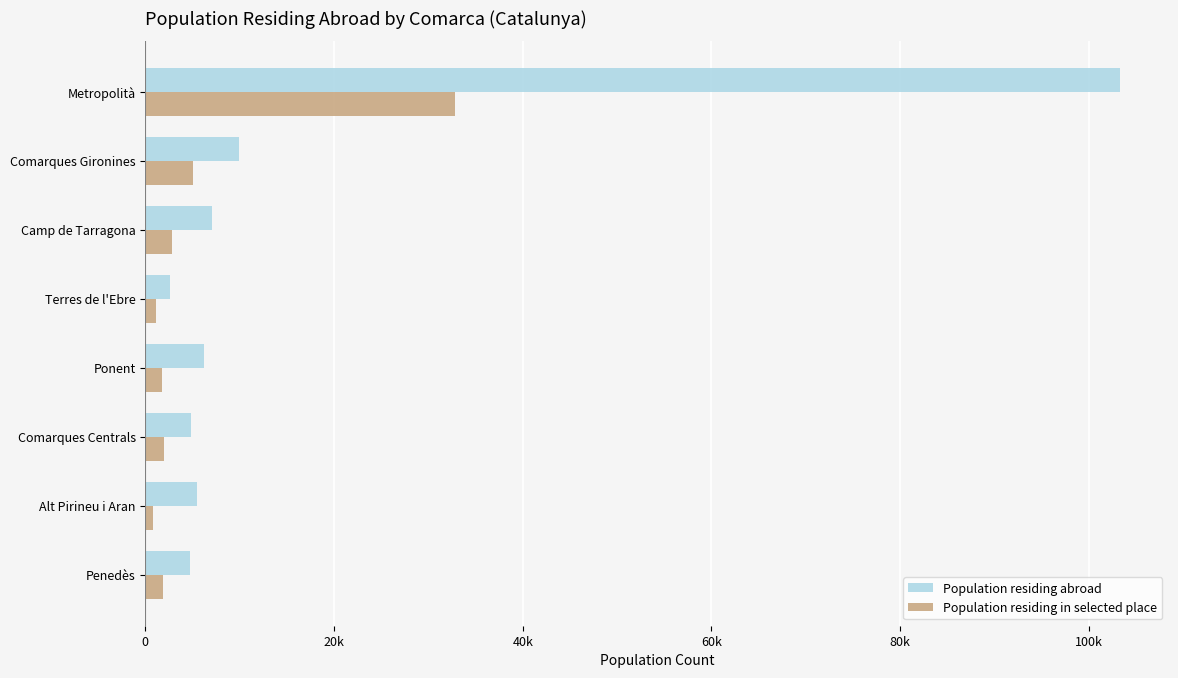

At how many categories does at least one series exceed 41978?

1